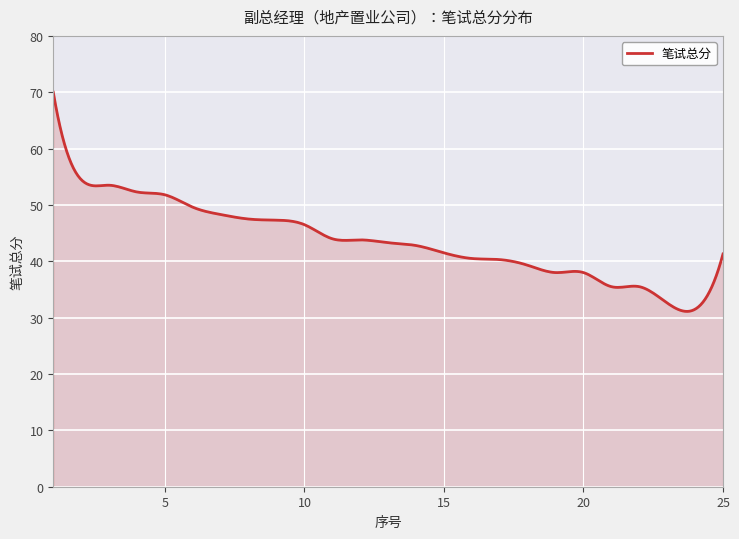

What is the minimum value shown in the chart?

31.1